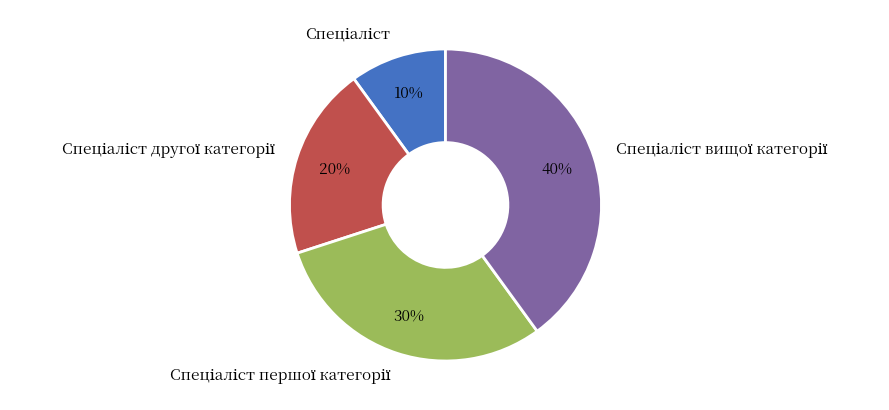

To the nearest percent, what is the difference between the largest and smallest slice percentages?

30%